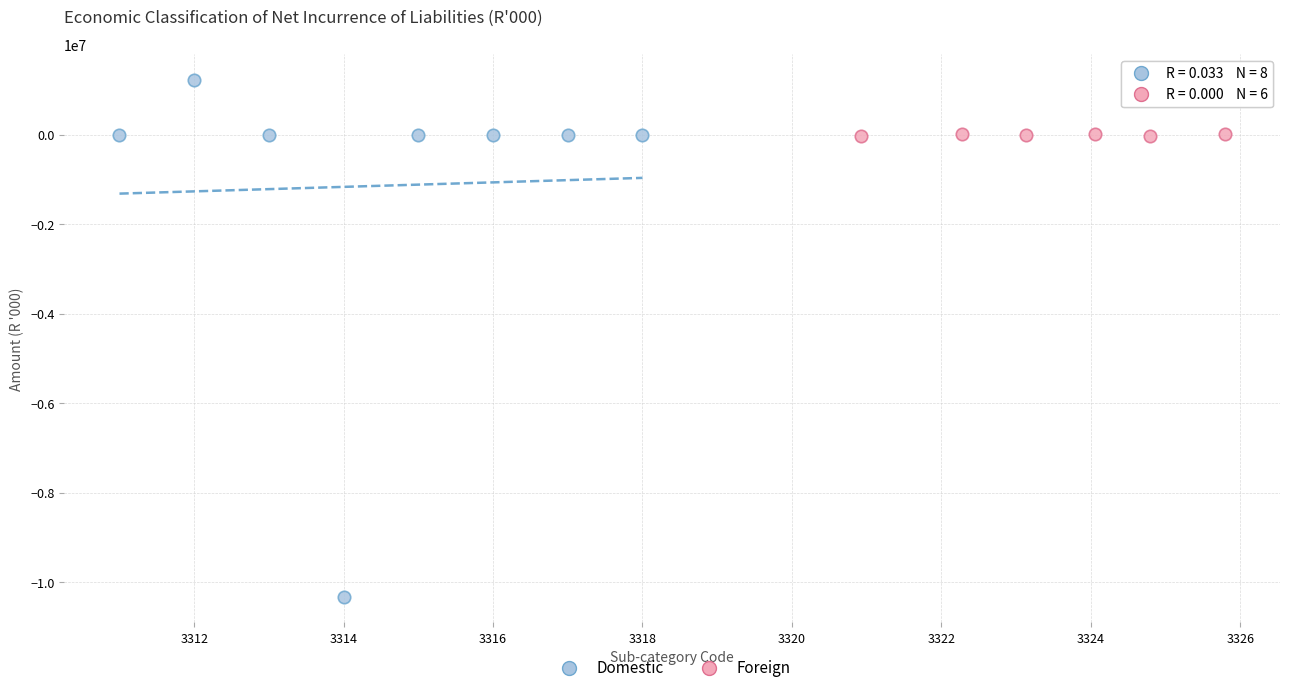

Which series contains the lowest Y value?

Domestic